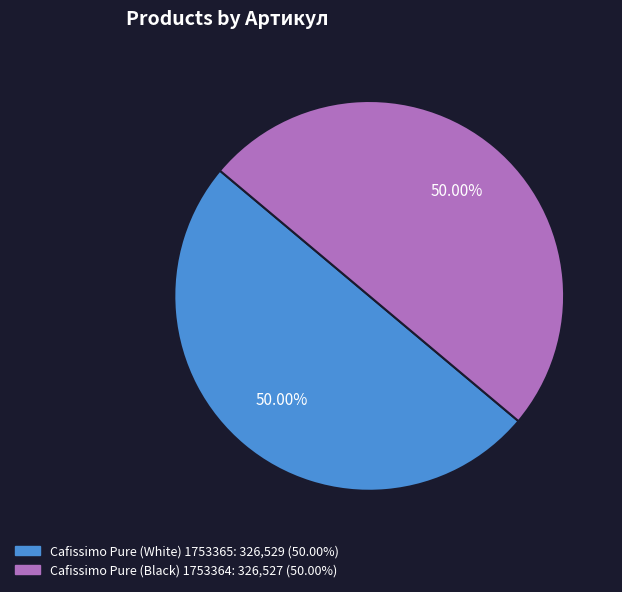

What is the ratio of the value at Cafissimo Pure (Black) 1753364 to the value at Cafissimo Pure (White) 1753365?

1.0